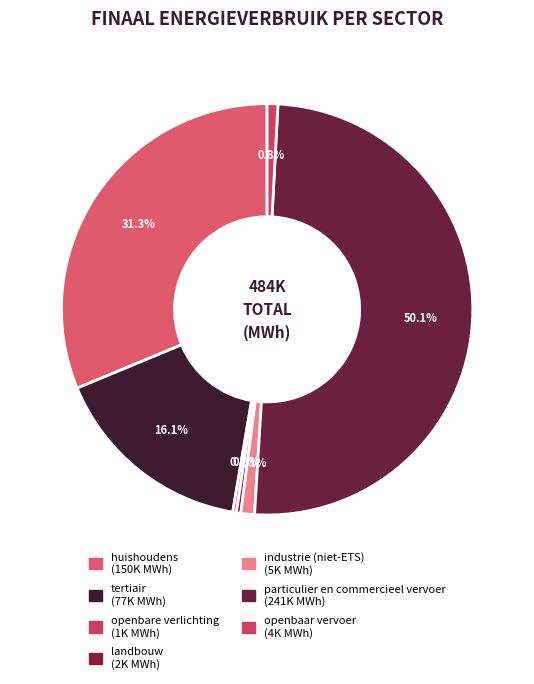

What percentage is NOT represented by industrie (niet-ETS)?

98.9%